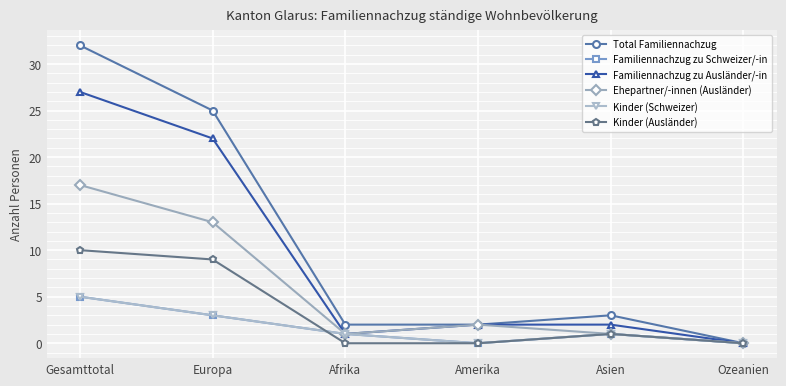

Read the Total Familiennachzug value at Gesamttotal.

32